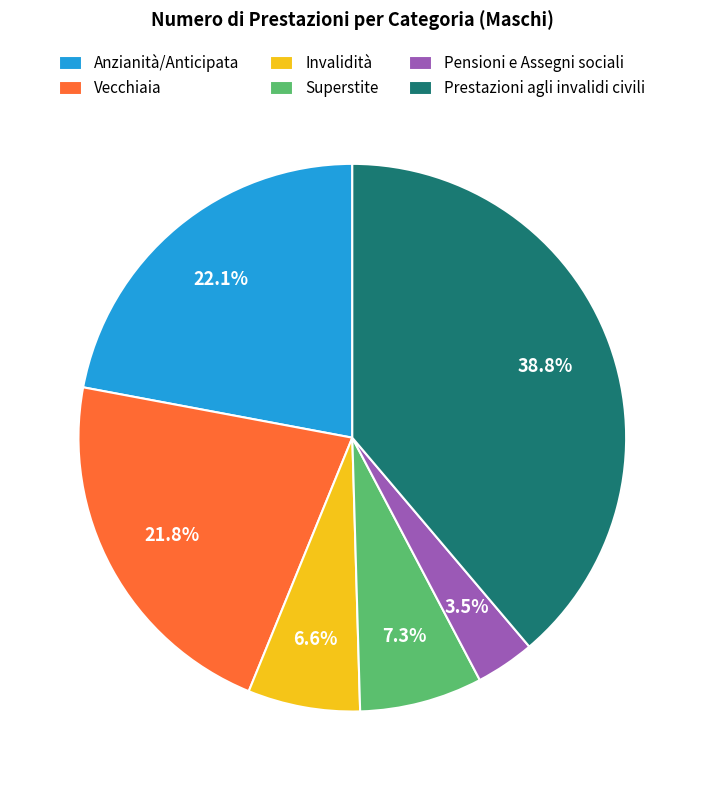

What is the smallest slice in the pie chart?

Pensioni e Assegni sociali